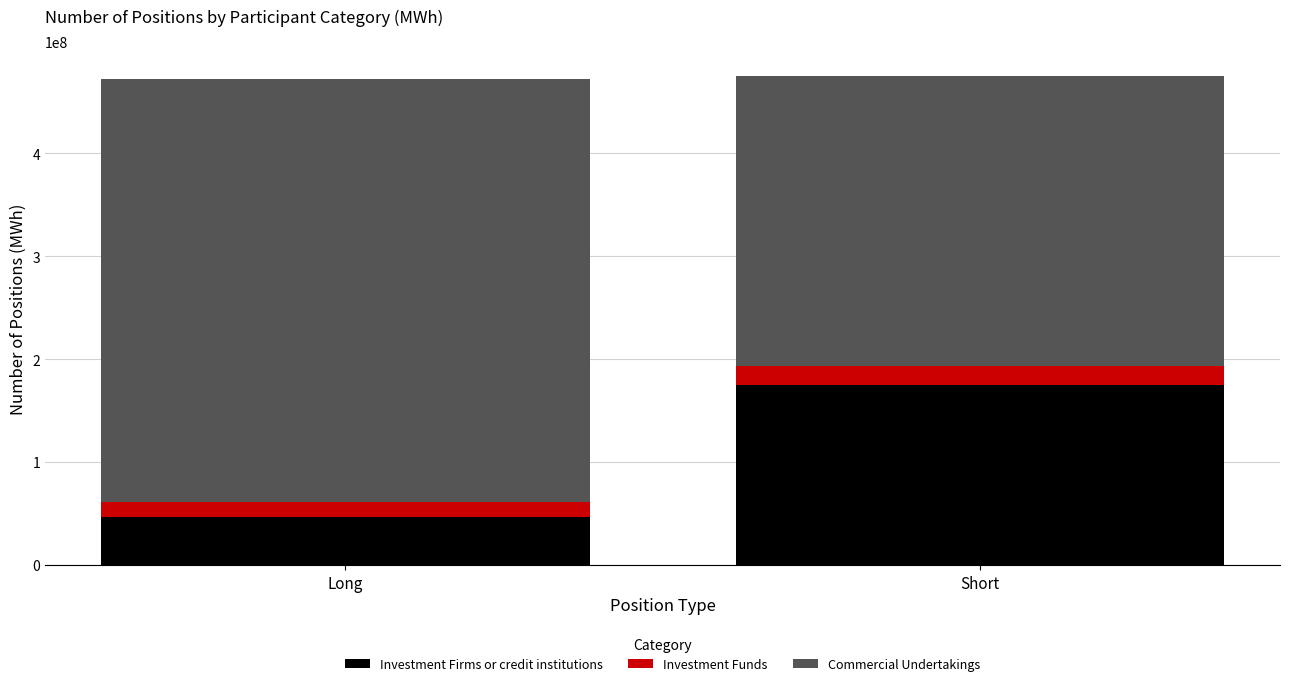

Reading left to right, list the values for the Investment Firms or credit institutions series.

Long=46803003	Short=175211578